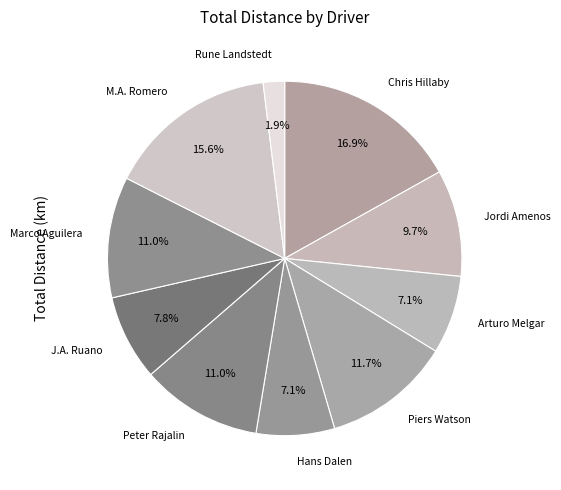

Which has a higher value, Peter Rajalin or Rune Landstedt?

Peter Rajalin